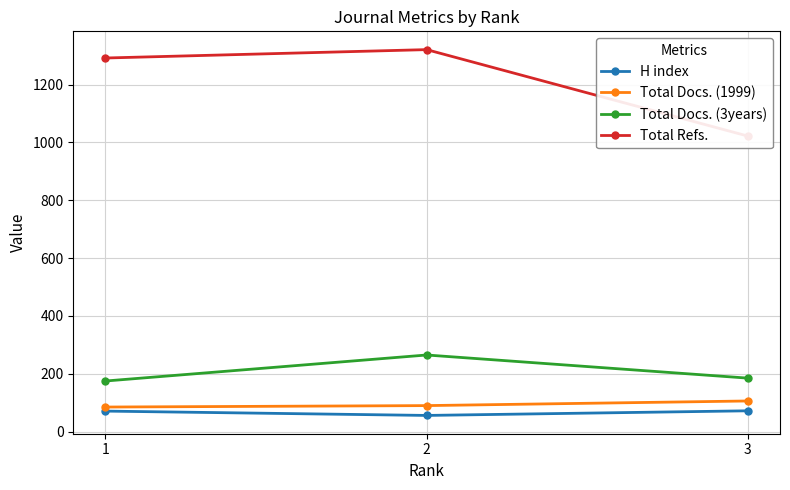

At which category is the sum across all series the highest?

2